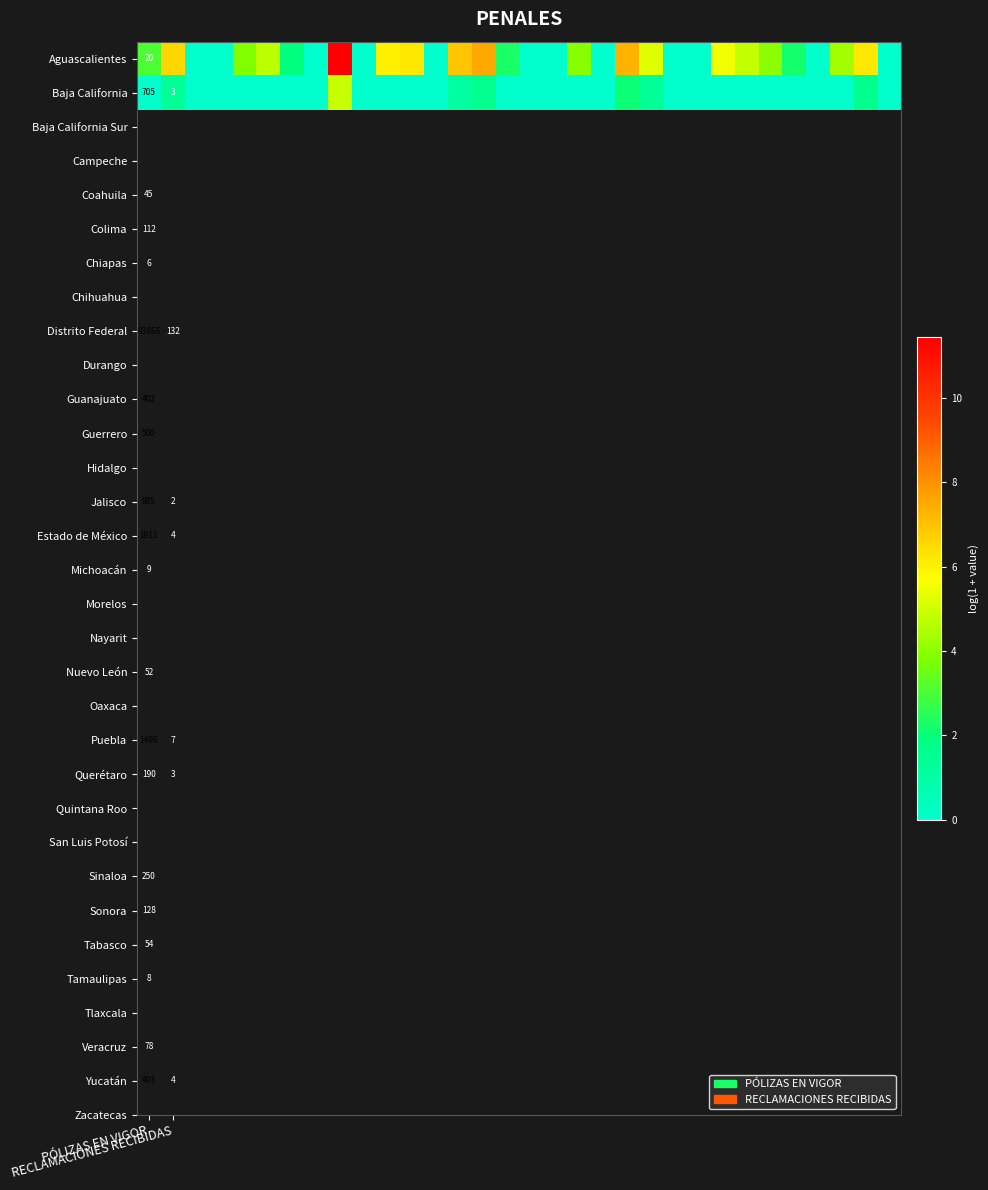

Which series has the largest total across all categories?

Aguascalientes